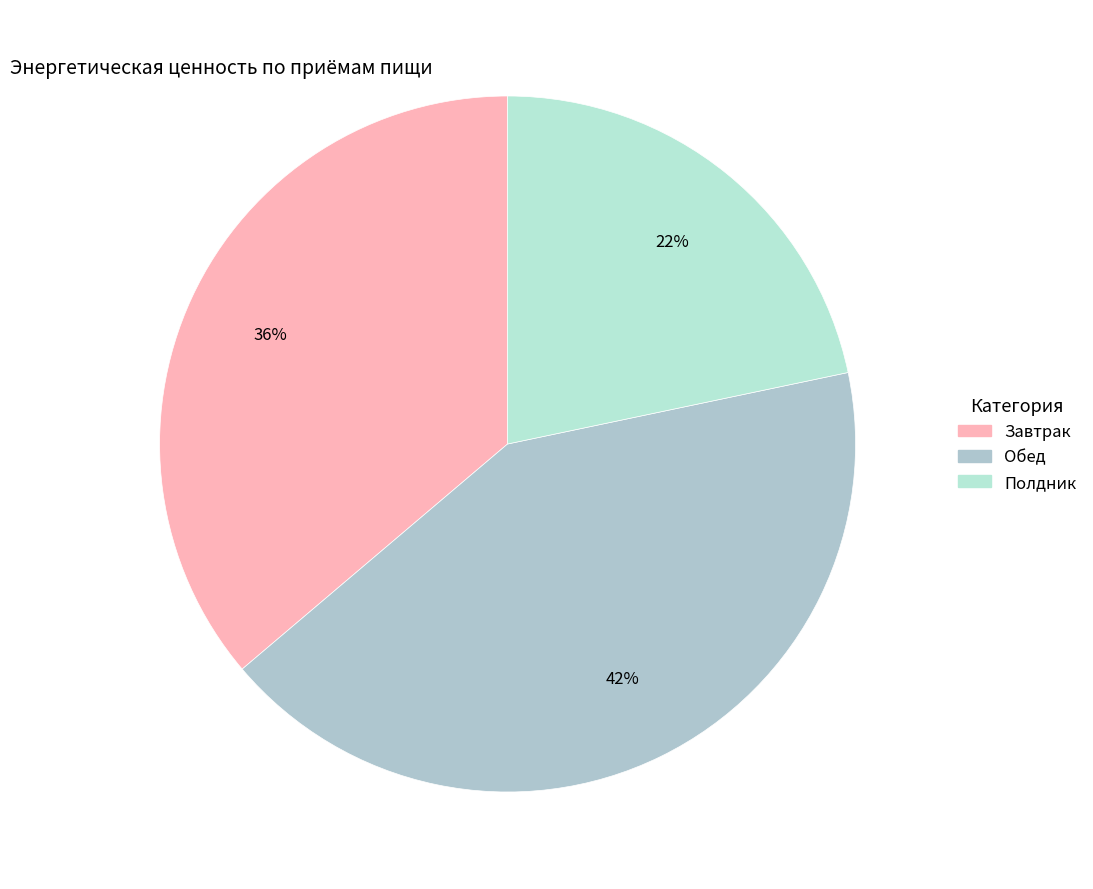

Is Обед the majority of the pie?

No